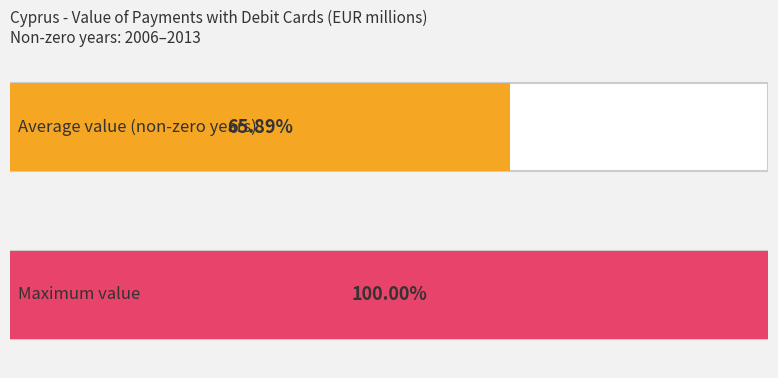

How many values are above zero?

8